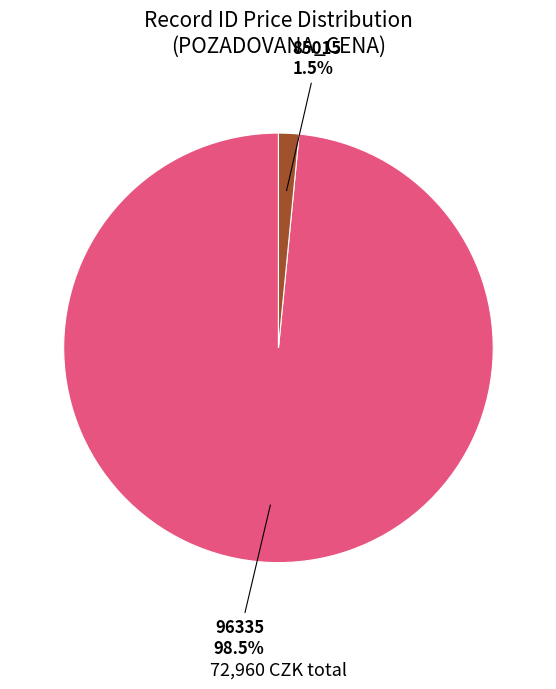

To the nearest percent, what is the average slice percentage?

50%